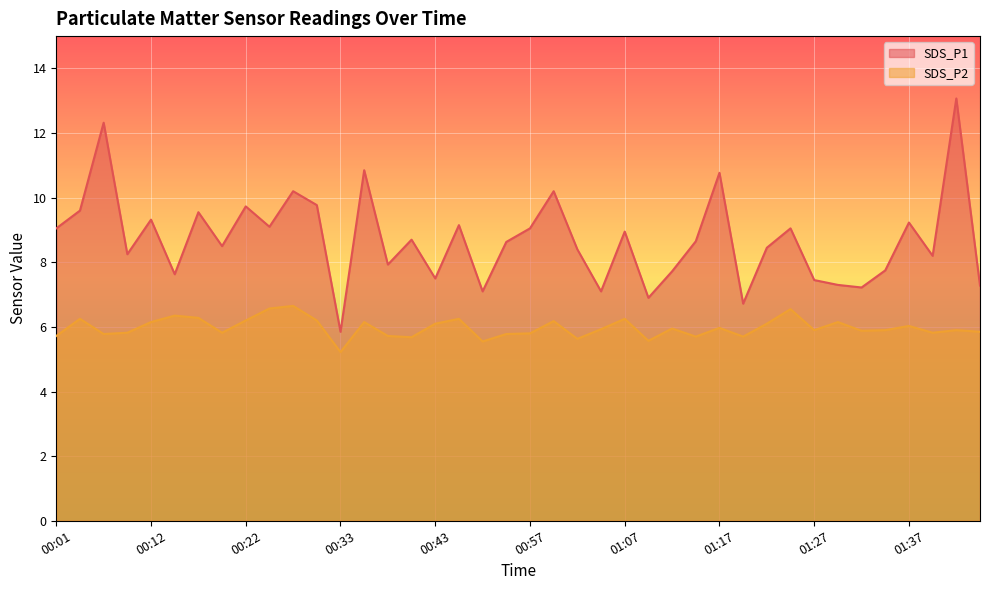

Reading left to right, extract all data points from this chart.

SDS_P1: 9.1	9.6	12.3	8.2	9.3	7.6	9.6	8.5	9.7	9.1	10.2	9.8	5.8	10.8	7.9	8.7	7.5	9.2	7.1	8.6	9.1	10.2	8.4	7.1	8.9	6.9	7.7	8.7	10.8	6.7	8.4	9.1	7.5	7.3	7.2	7.8	9.2	8.2	13.1	7.3
SDS_P2: 5.7	6.2	5.8	5.8	6.2	6.3	6.3	5.8	6.2	6.6	6.7	6.2	5.2	6.2	5.7	5.7	6.1	6.2	5.5	5.8	5.8	6.2	5.6	5.9	6.2	5.6	6.0	5.7	6.0	5.7	6.1	6.5	5.9	6.2	5.9	5.9	6.0	5.8	5.9	5.8